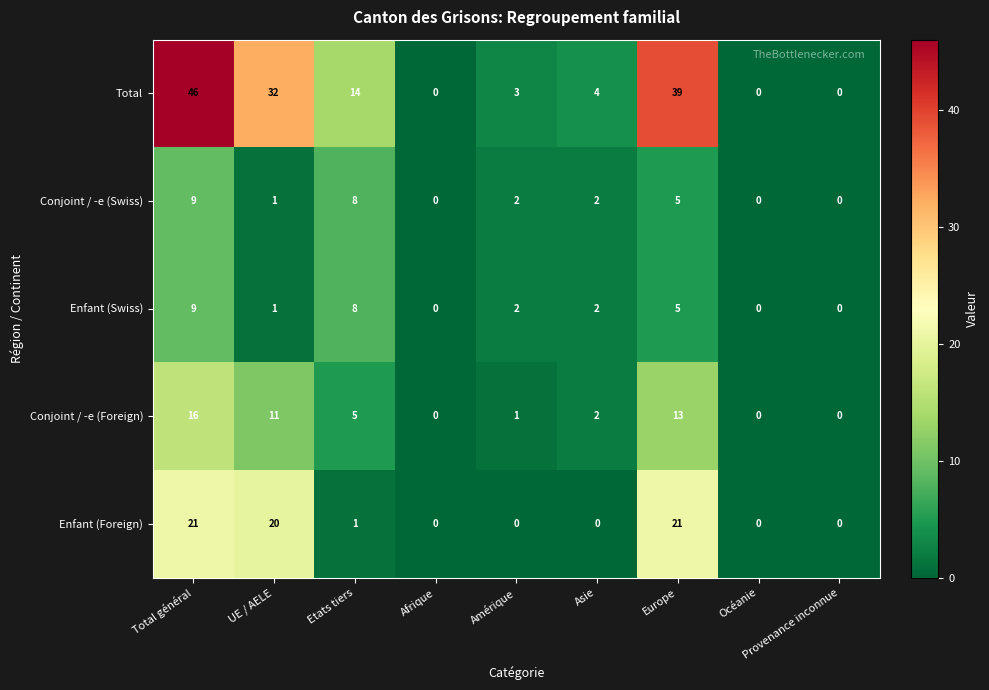

What is the spread (max minus min) of values at Europe?

34